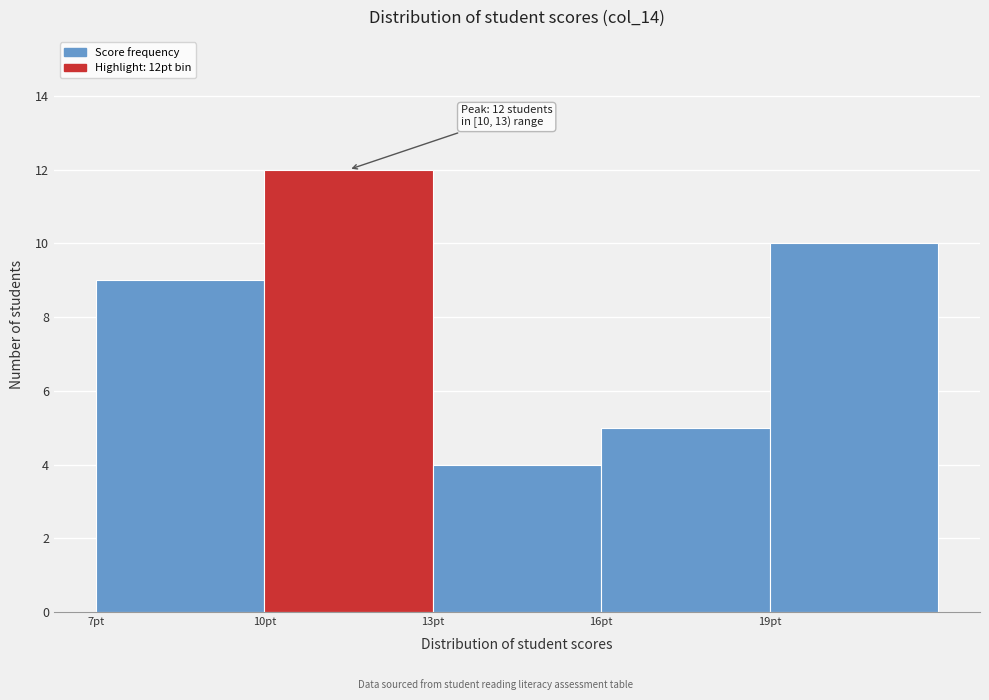

Over which range of the x-axis is the bar tallest?

10 to 13